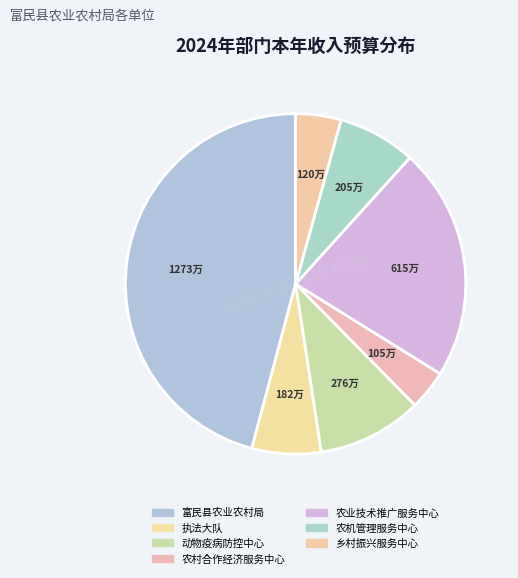

How many segments does this pie chart have?

7